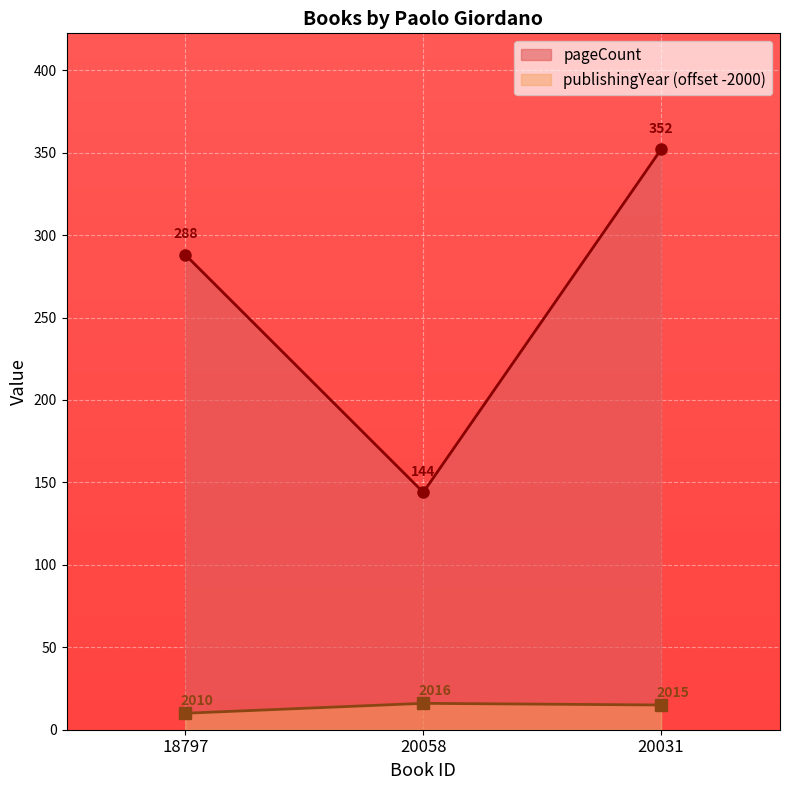

The publishingYear series shows 21 at 20058. True or false?

False